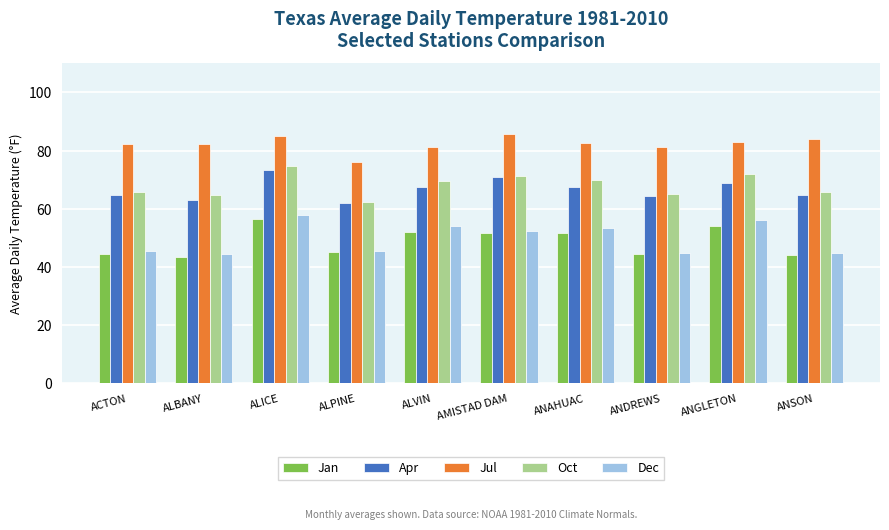

How many bars are there in total?

50